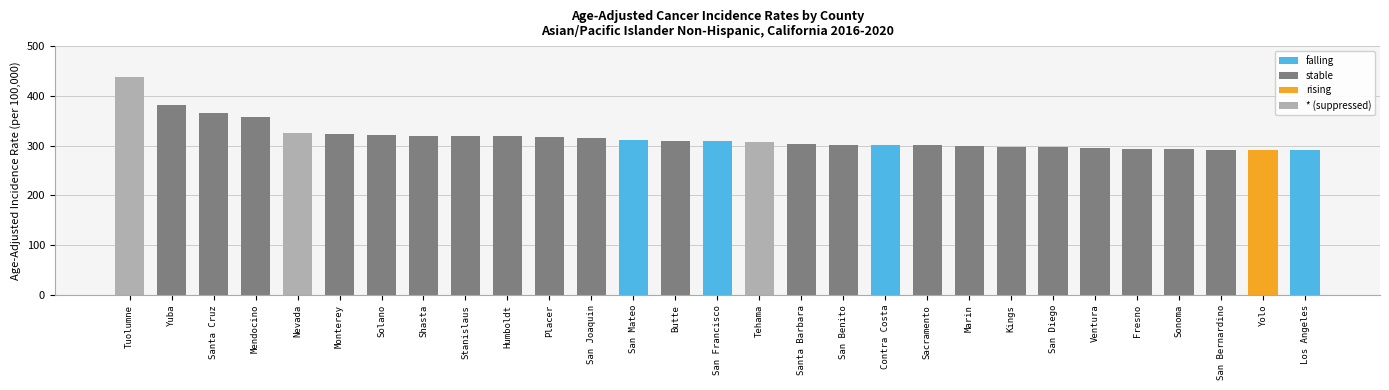

How many categories are shown in the chart?

29